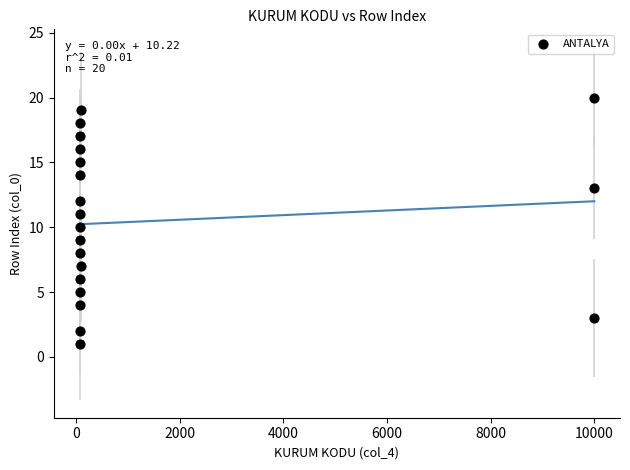

What is the range of Y values (max minus min)?

19